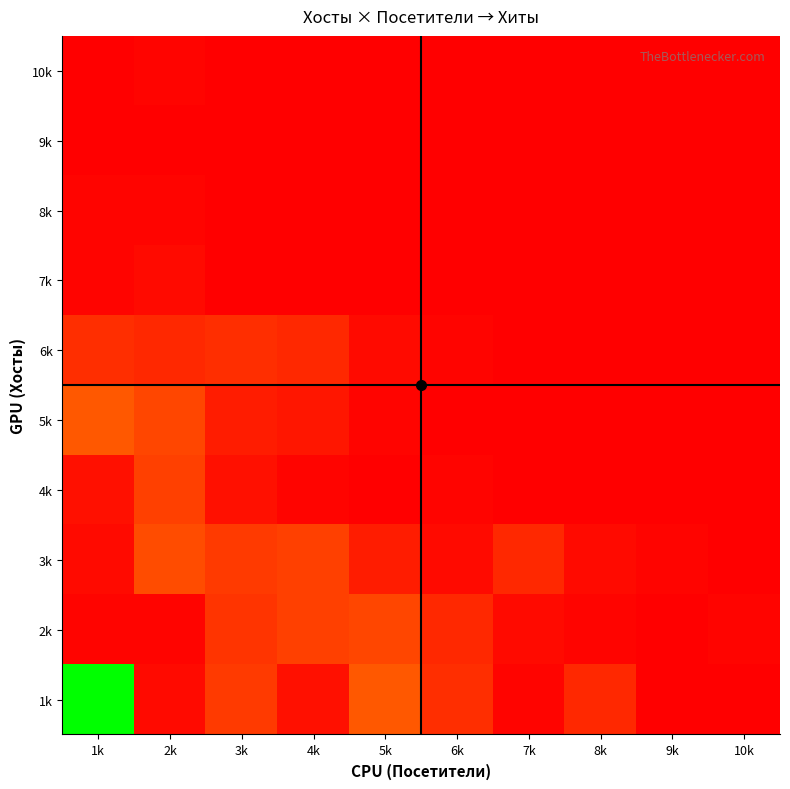

Which label corresponds to the smallest value in the chart?

9k